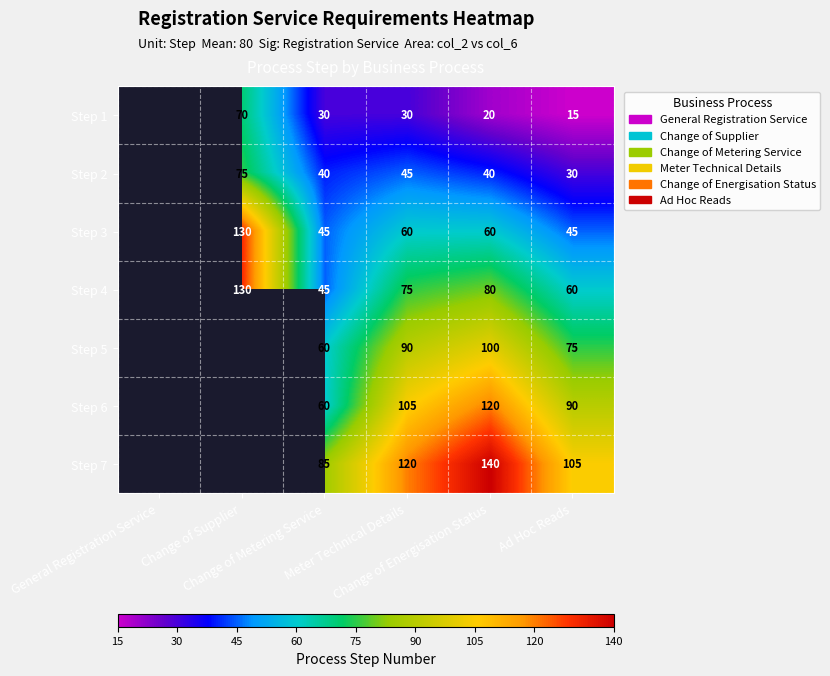

Where does the Step 2 series first go above 40?

Change of Supplier